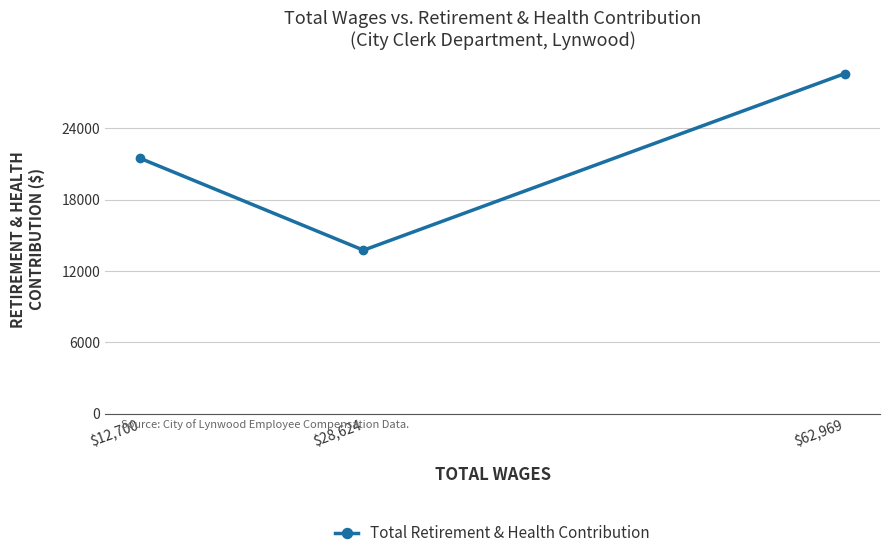

Which category has the lowest value across all series?

$28,624